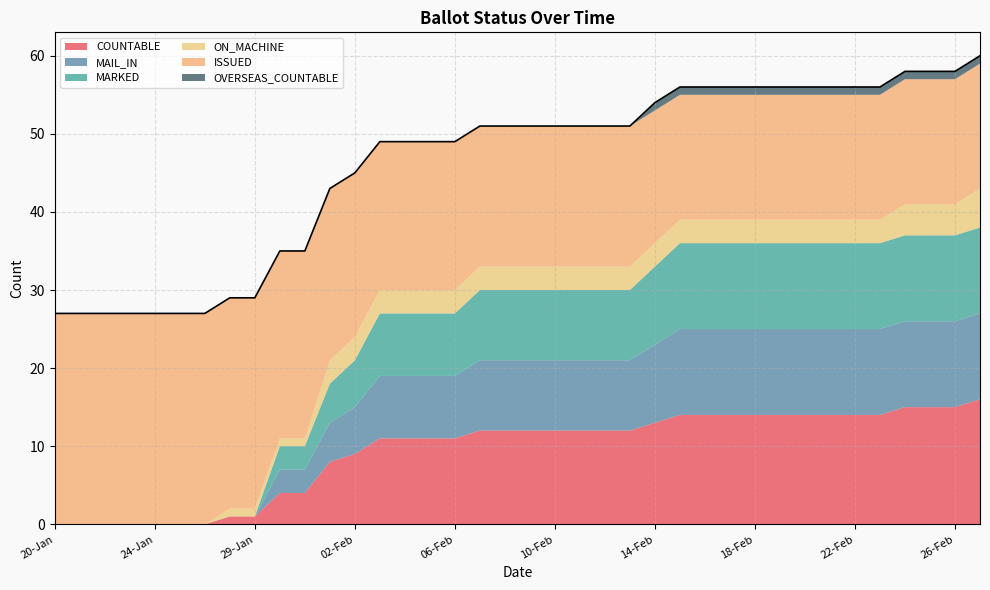

What are all the series names shown in the legend?

COUNTABLE, MAIL_IN, MARKED, ON_MACHINE, ISSUED, OVERSEAS_COUNTABLE